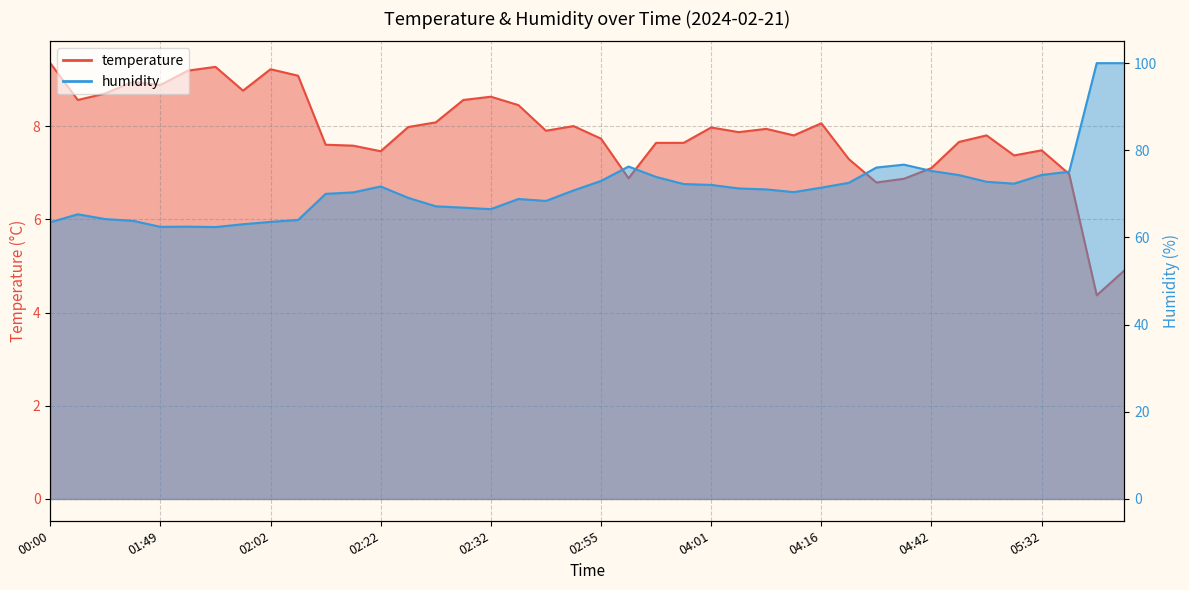

How many data points in humidity are less than 71?

20